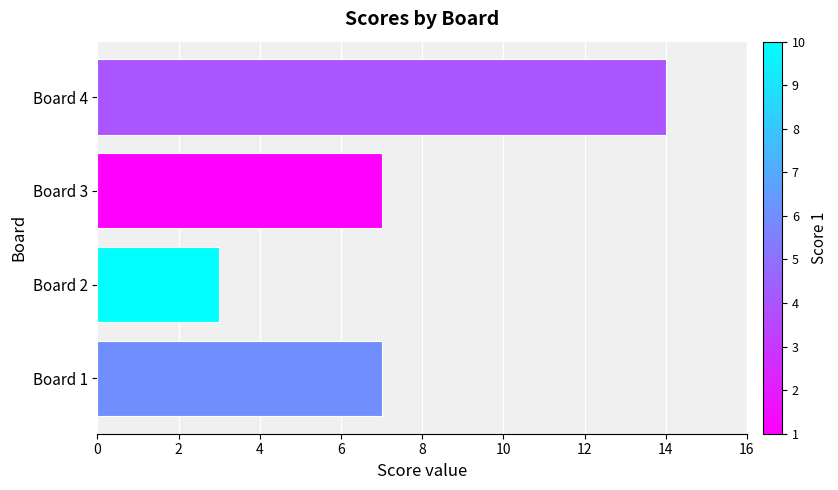

Count the number of data series in this chart.

1